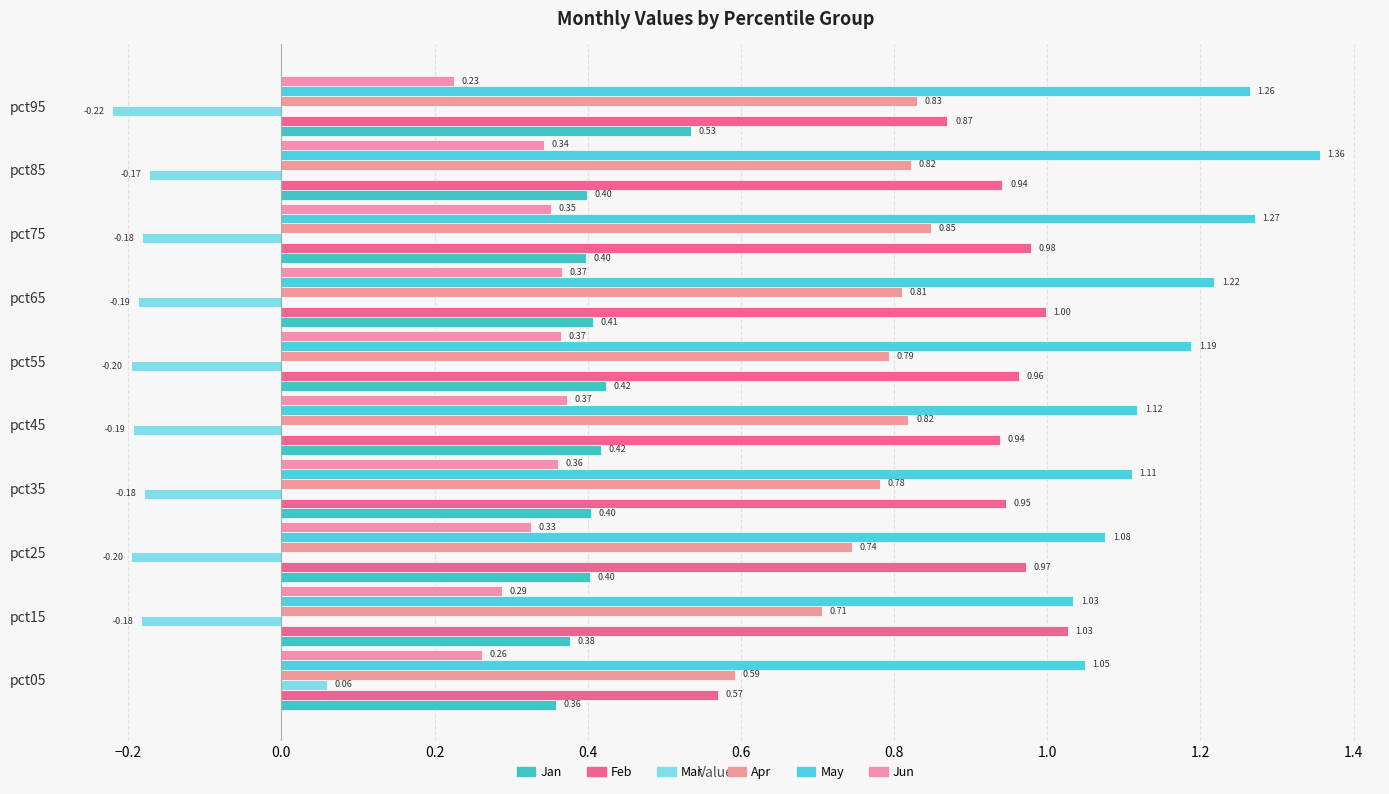

Count the number of categories in the chart.

10